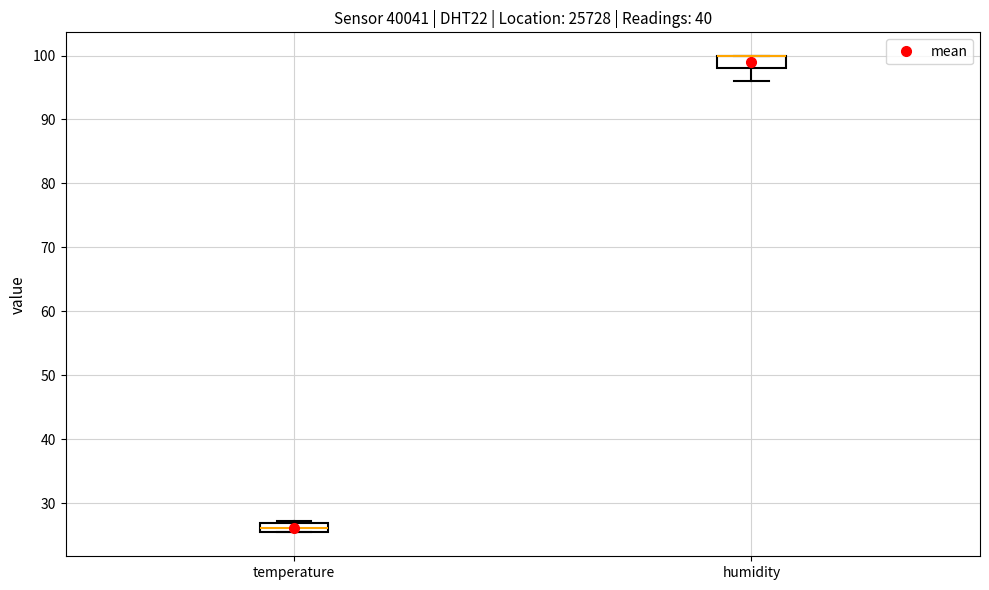

Where is the upper edge of the box for temperature on the y-axis? The values are not printed on the chart, so give them approximately, as read against the axis.

27